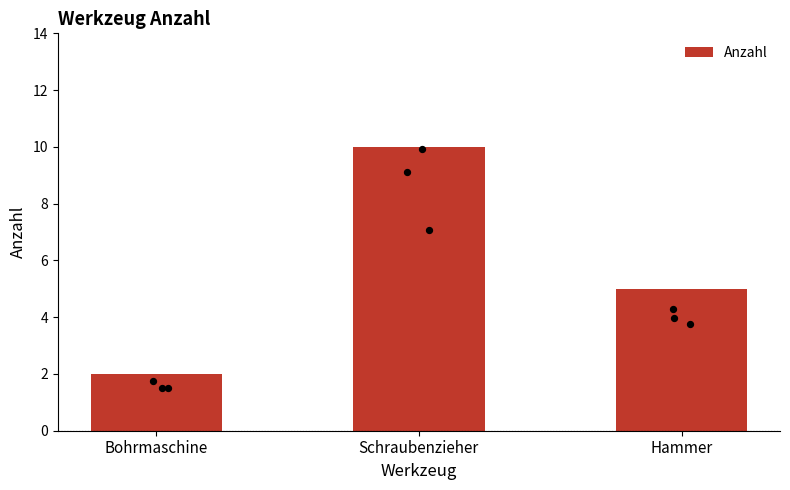

What is the change in value from Schraubenzieher to Hammer?

-5